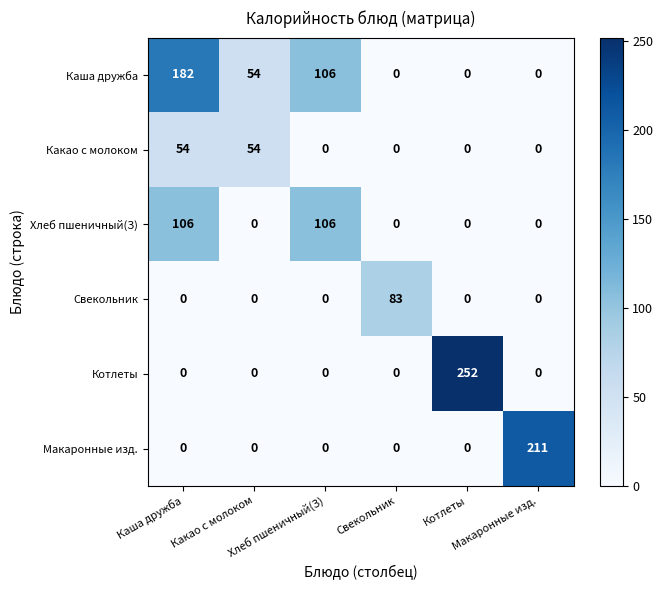

How many data points does each series have?

6